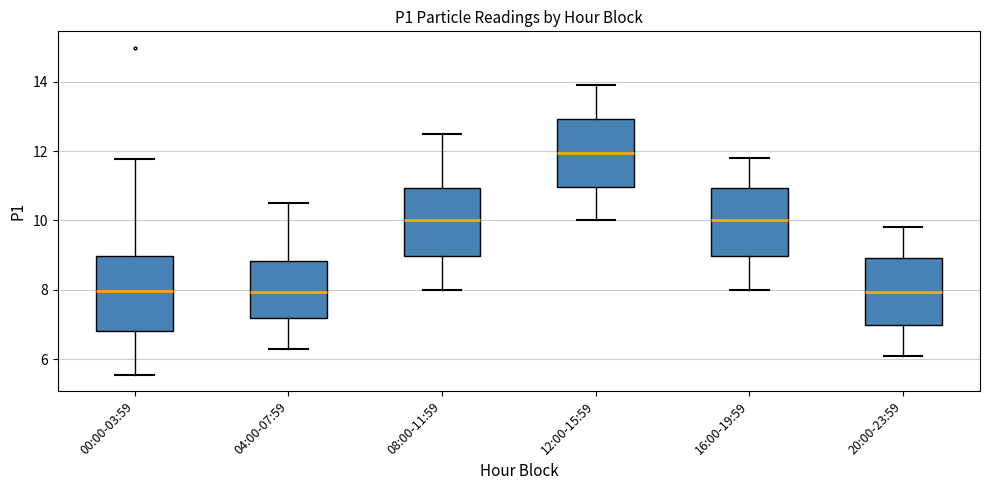

Reading left to right, transcribe this box plot: for each box, give where its median line is, the range the box spans, and where its two whiskers end, as read against the y-axis. The values are not printed on the chart, so give them approximately, as read against the axis.

00:00-03:59: median 8.0, box 6.8 to 9.0, whiskers 5.6 to 11.8
04:00-07:59: median 8.0, box 7.2 to 8.8, whiskers 6.4 to 10.6
08:00-11:59: median 10.0, box 9.0 to 11.0, whiskers 8.0 to 12.6
12:00-15:59: median 12.0, box 11.0 to 13.0, whiskers 10.0 to 14.0
16:00-19:59: median 10.0, box 9.0 to 11.0, whiskers 8.0 to 11.8
20:00-23:59: median 8.0, box 7.0 to 9.0, whiskers 6.2 to 9.8